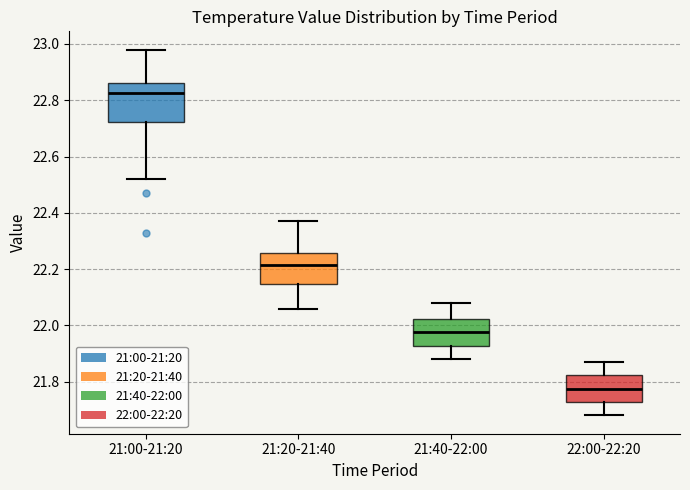

Which box is the tallest, from its lower edge to its upper edge?

21:00-21:20